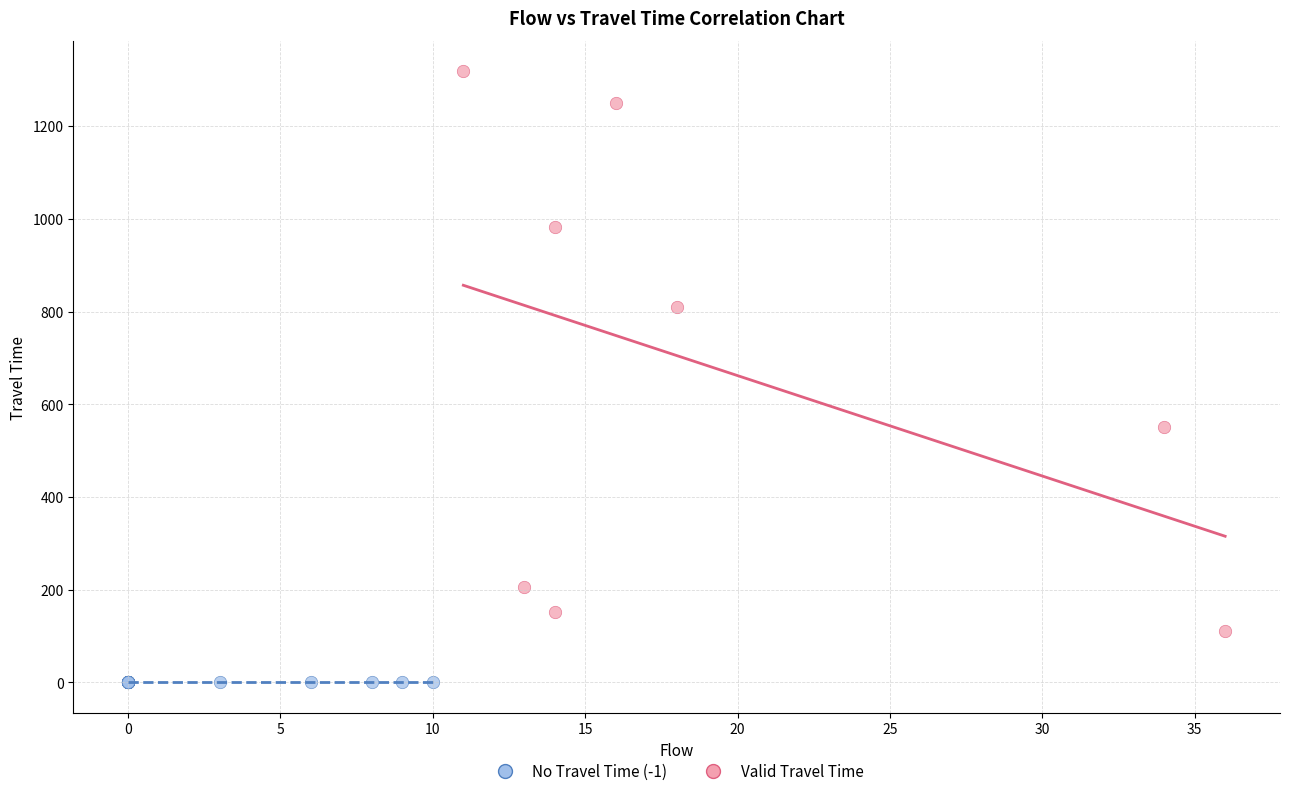

Which series reaches the minimum Y coordinate?

No Travel Time (-1)